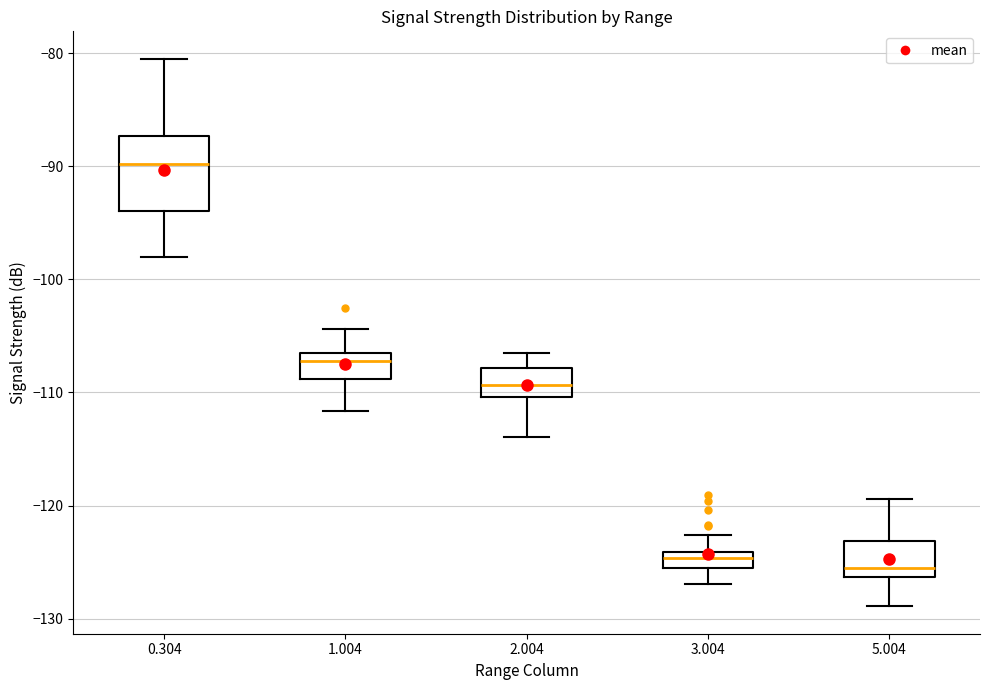

Where is the lower edge of the box at x = 3.004 on the y-axis? The values are not printed on the chart, so give them approximately, as read against the axis.

-126